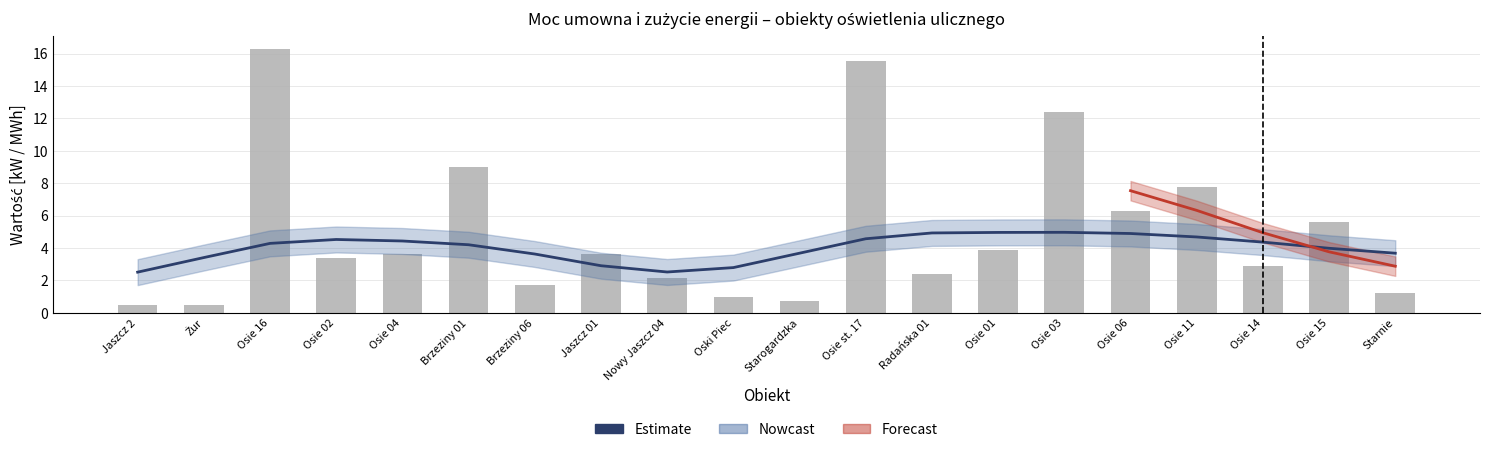

What is the label of the 14th bar from the right?

Brzeziny 06